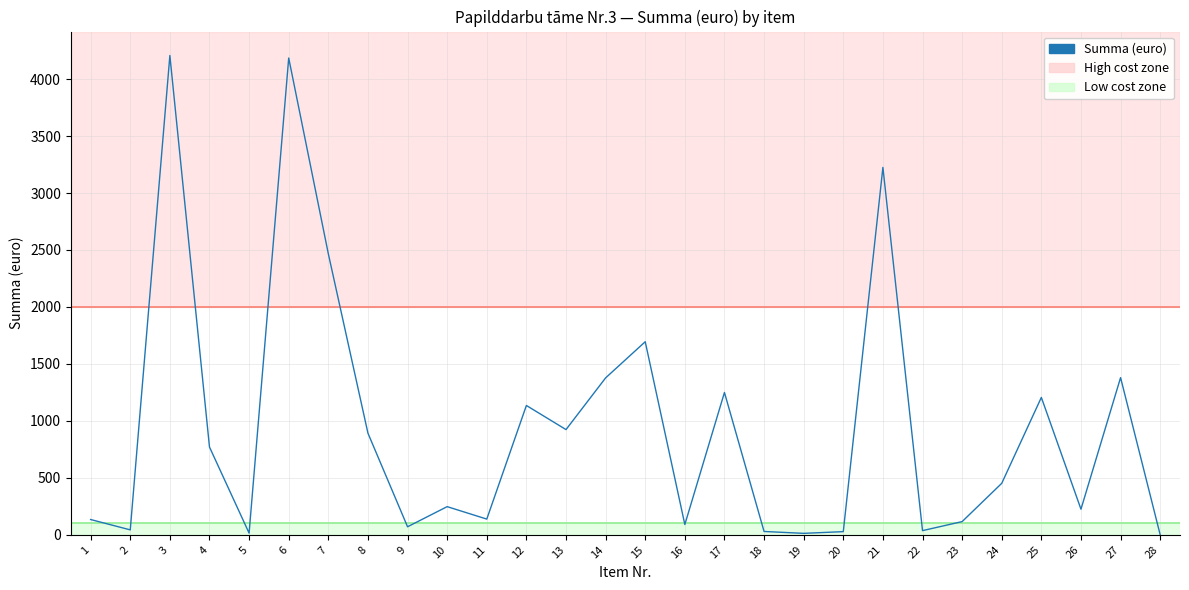

What is the change in value from 7 to 14?

-1089.3